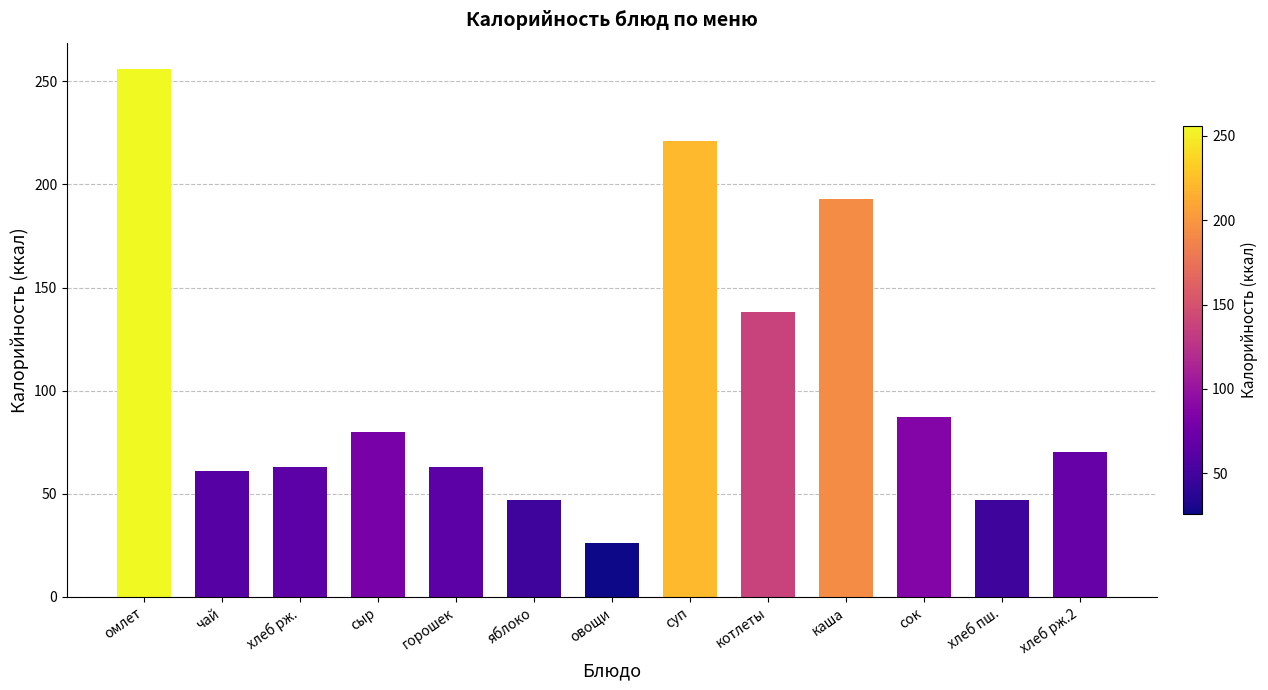

What is the label of the 1st bar from the left?

омлет